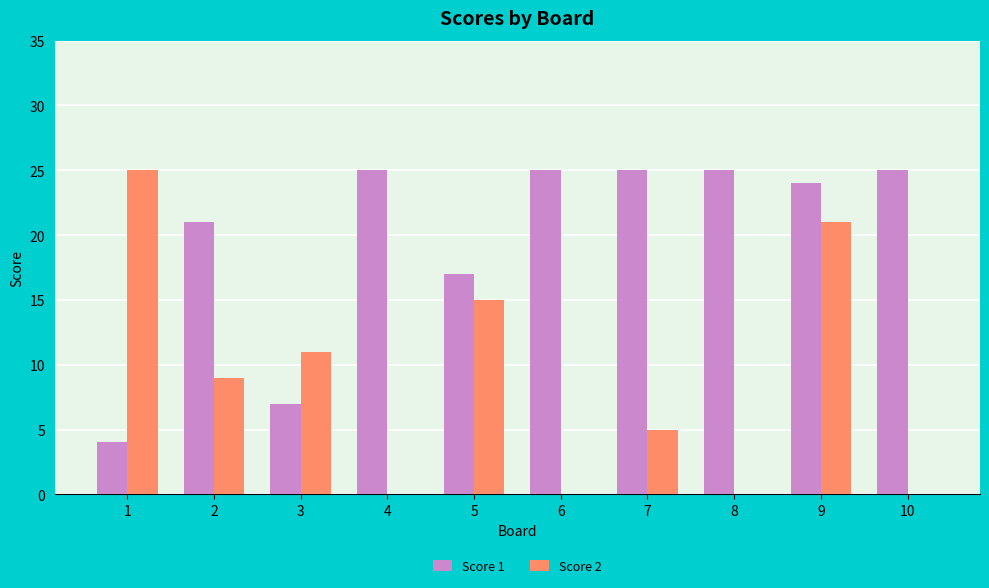

At which label is Score 2 closest to 12?

3